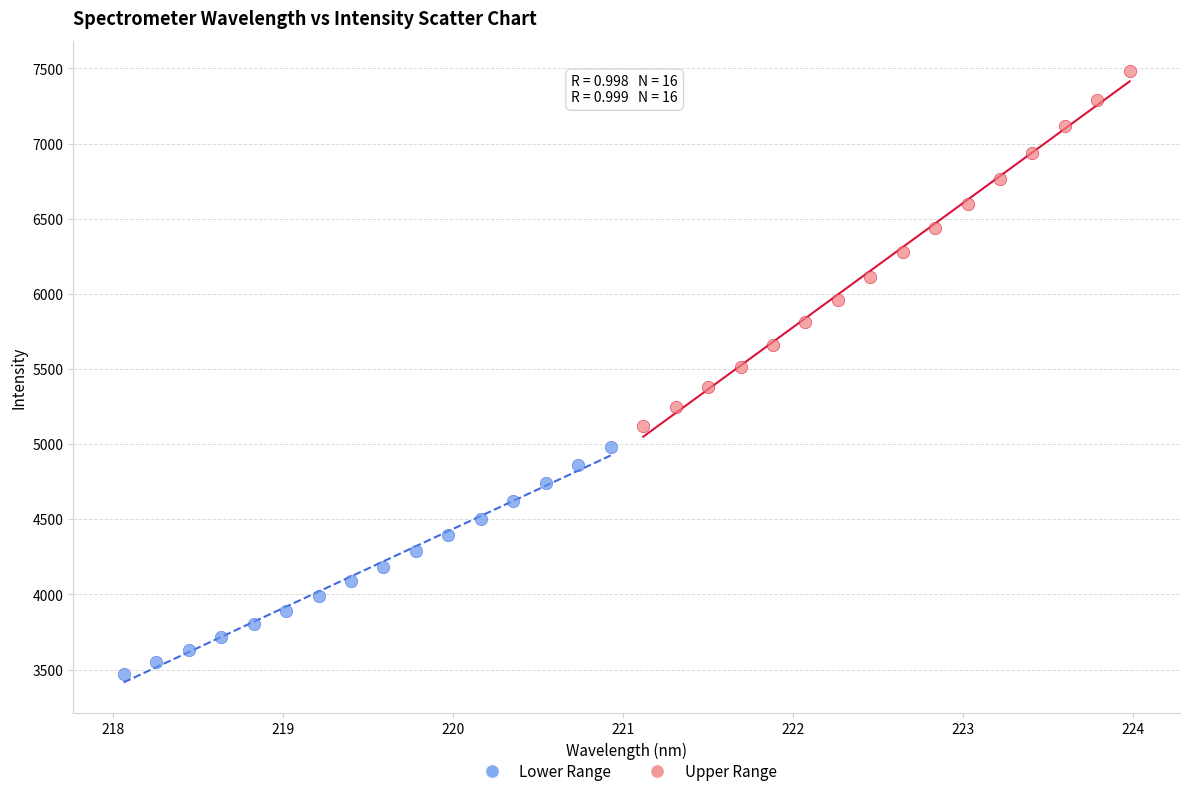

What are all the series names shown in the legend?

Lower Range, Upper Range